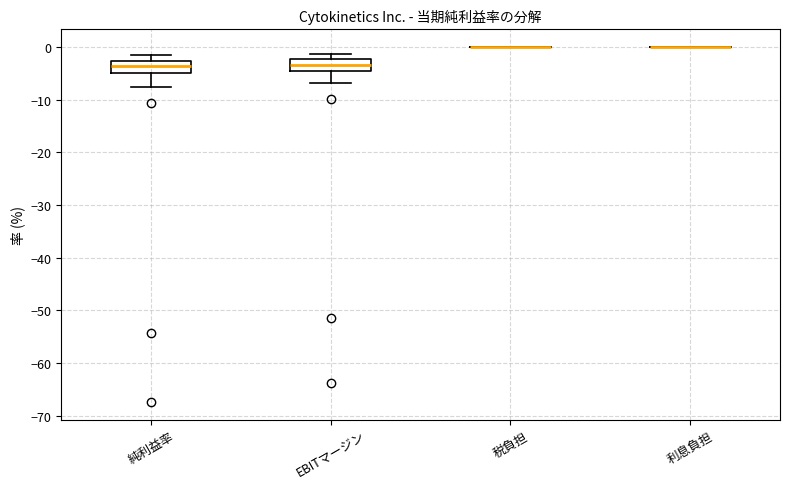

Reading left to right, transcribe this box plot: for each box, give where its median line is, the range the box spans, and where its two whiskers end, as read against the y-axis. The values are not printed on the chart, so give them approximately, as read against the axis.

純利益率: median -4, box -5 to -3, whiskers -8 to -1
EBITマージン: median -3, box -5 to -2, whiskers -7 to -1
税負担: box collapsed to a line at 0, whiskers 0 to 0
利息負担: box collapsed to a line at 0, whiskers 0 to 0